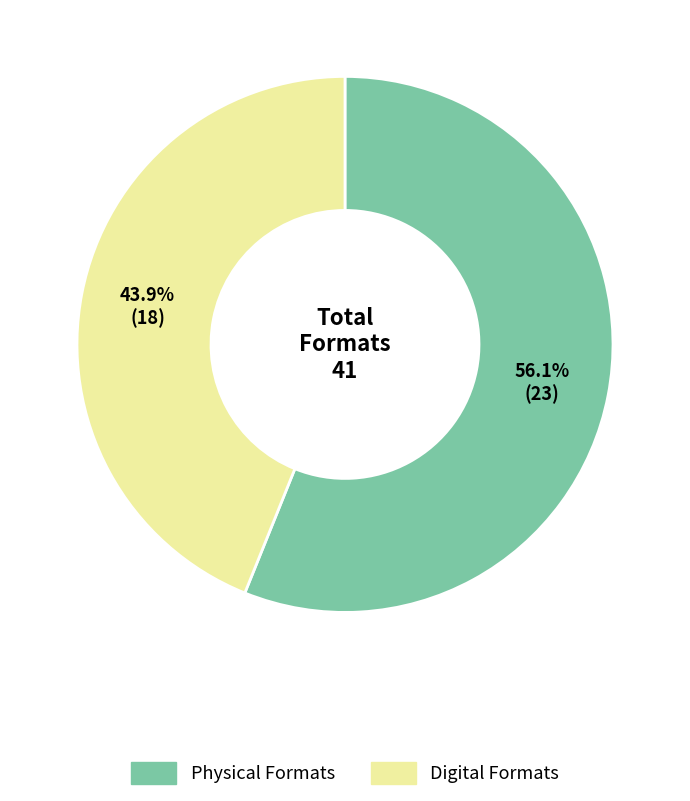

Does any single category account for the majority?

Yes